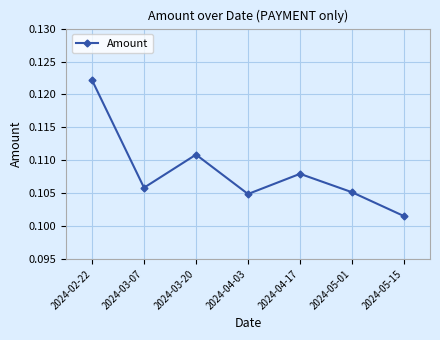

What is the label of the 7th point from the right?

2024-02-22